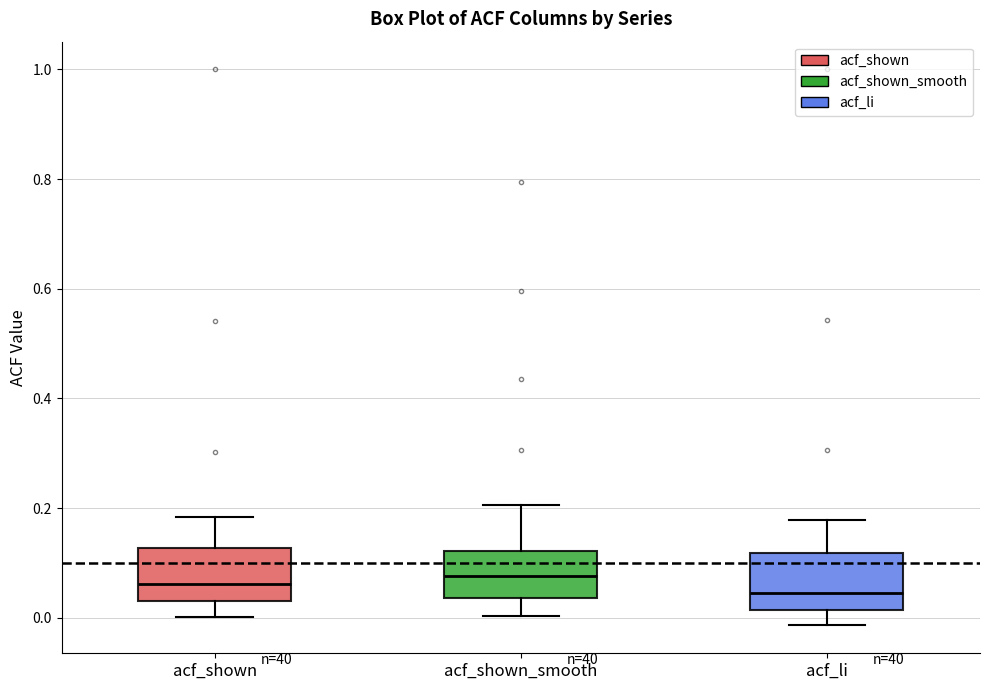

Reading left to right, transcribe this box plot: for each box, give where its median line is, the range the box spans, and where its two whiskers end, as read against the y-axis. The values are not printed on the chart, so give them approximately, as read against the axis.

acf_shown: median 0.06, box 0.04 to 0.12, whiskers 0.00 to 0.18
acf_shown_smooth: median 0.08, box 0.04 to 0.12, whiskers 0.00 to 0.20
acf_li: median 0.04, box 0.02 to 0.12, whiskers -0.02 to 0.18